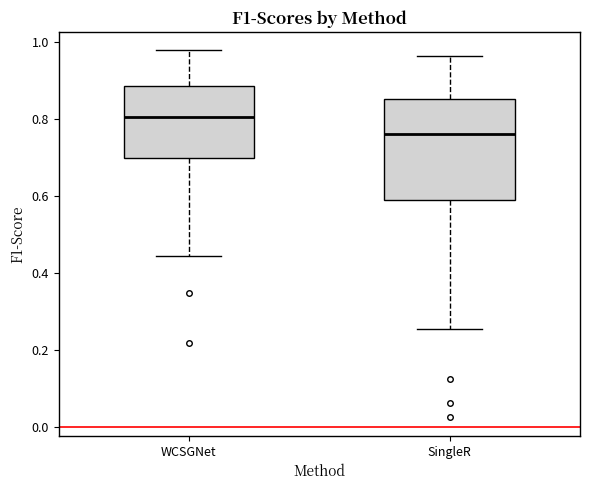

Reading left to right, transcribe this box plot: for each box, give where its median line is, the range the box spans, and where its two whiskers end, as read against the y-axis. The values are not printed on the chart, so give them approximately, as read against the axis.

WCSGNet: median 0.80, box 0.70 to 0.88, whiskers 0.44 to 0.98
SingleR: median 0.76, box 0.60 to 0.86, whiskers 0.26 to 0.96